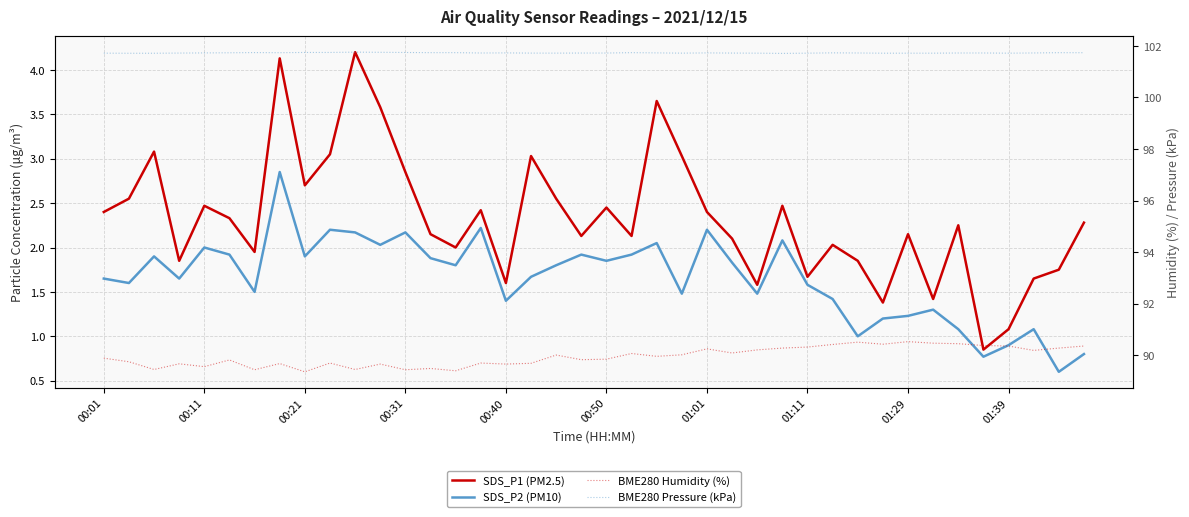

What is the average value of the SDS_P2 (PM10) series?

1.7